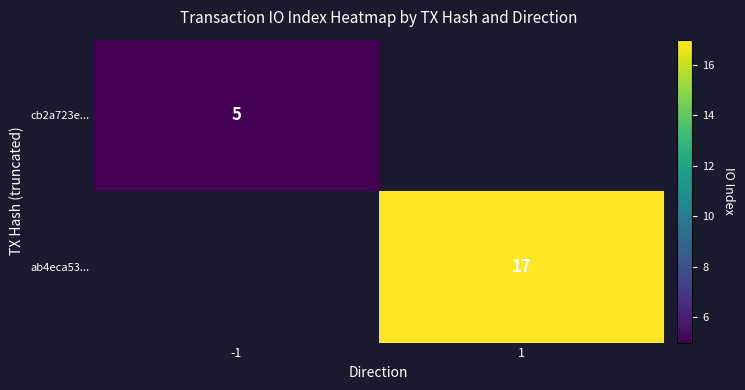

True or false: cb2a723e... has a value of 2 at -1.

False